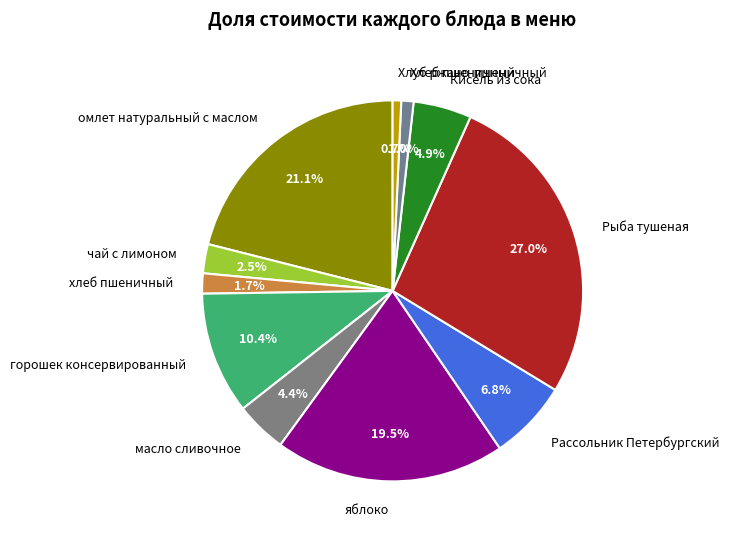

What percentage is the Рассольник Петербургский slice, to the nearest percent?

7%